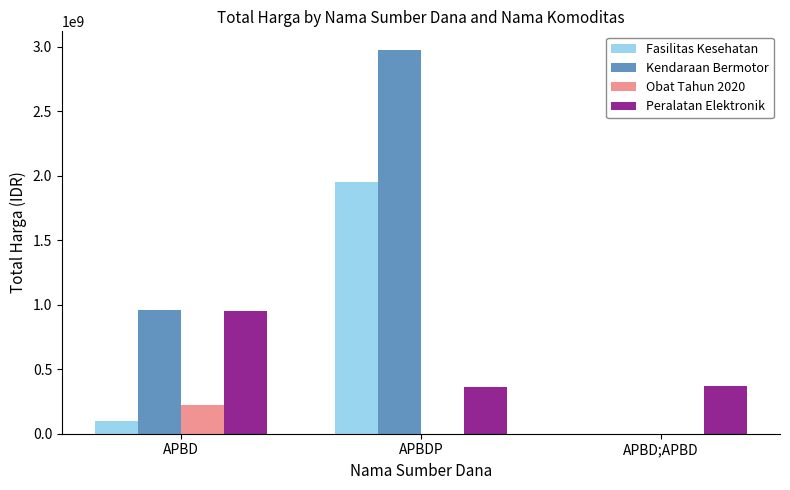

Which series changed the most between APBDP and APBD;APBD?

Kendaraan Bermotor